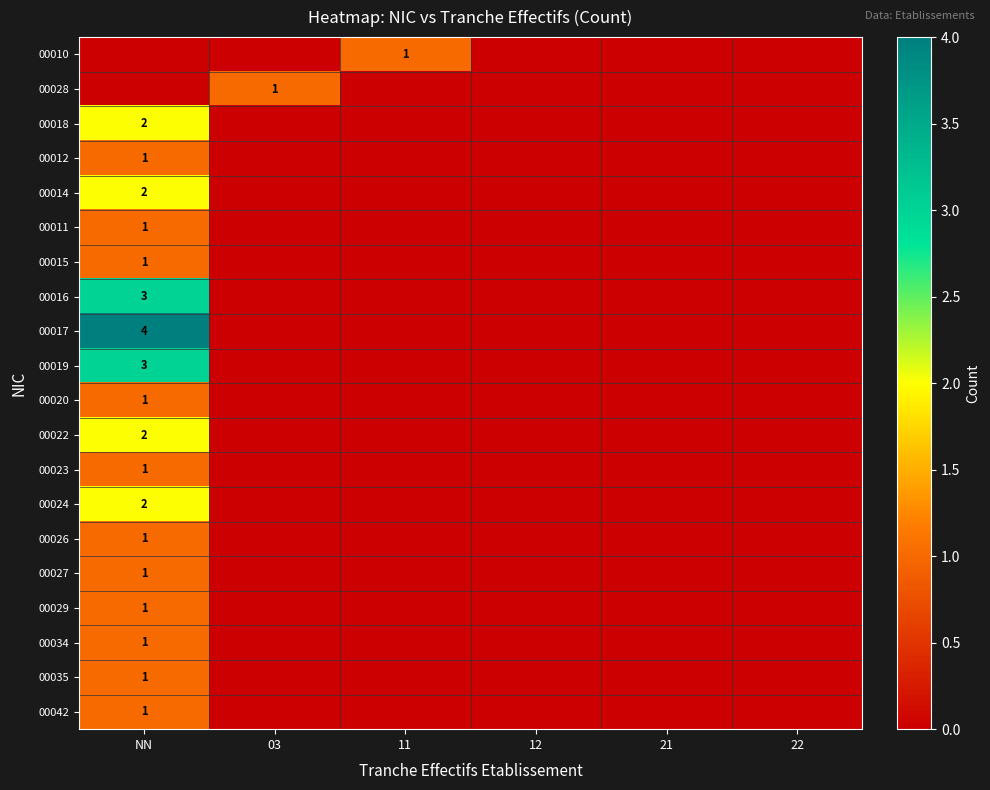

List the series in order of their peak value, lowest first.

00010, 00028, 00012, 00011, 00015, 00020, 00023, 00026, 00027, 00029, 00034, 00035, 00042, 00018, 00014, 00022, 00024, 00016, 00019, 00017